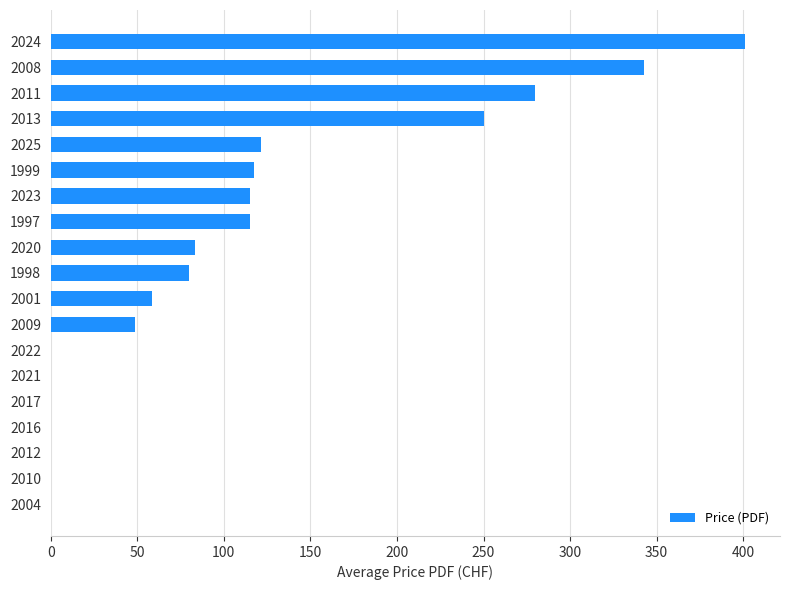

What is the sum of all values?

2012.9